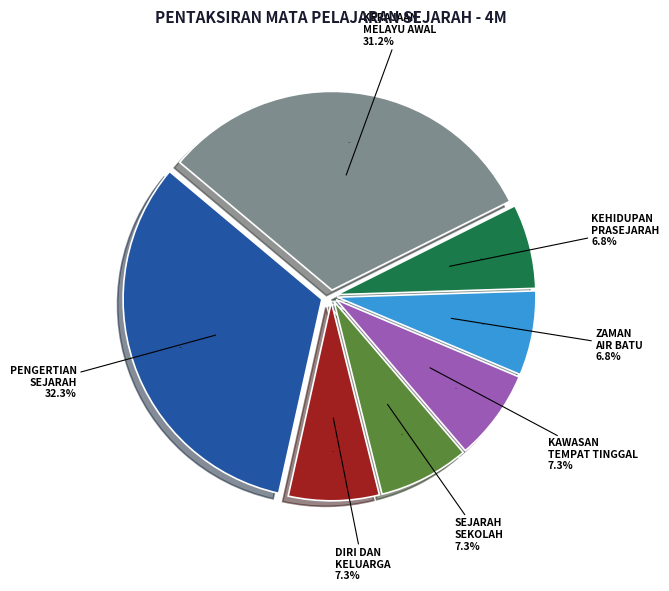

What percentage is the DIRI DAN KELUARGA slice, to the nearest percent?

7%